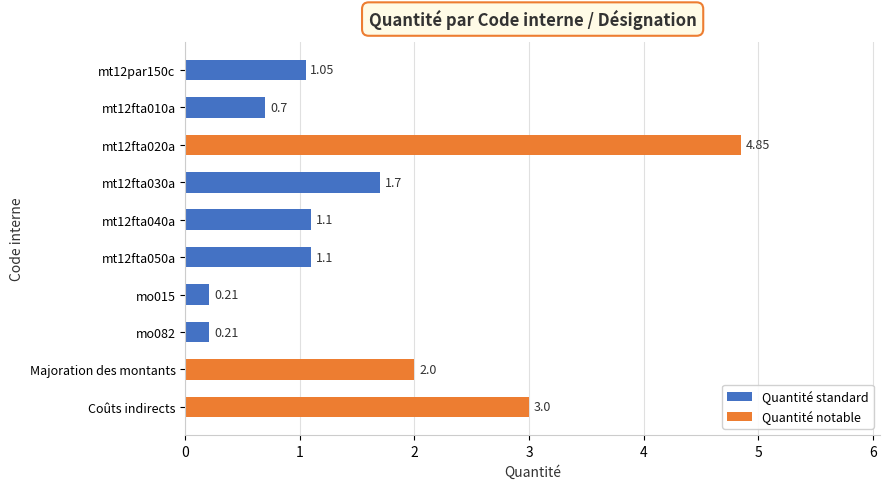

How many data points are less than 1?

3